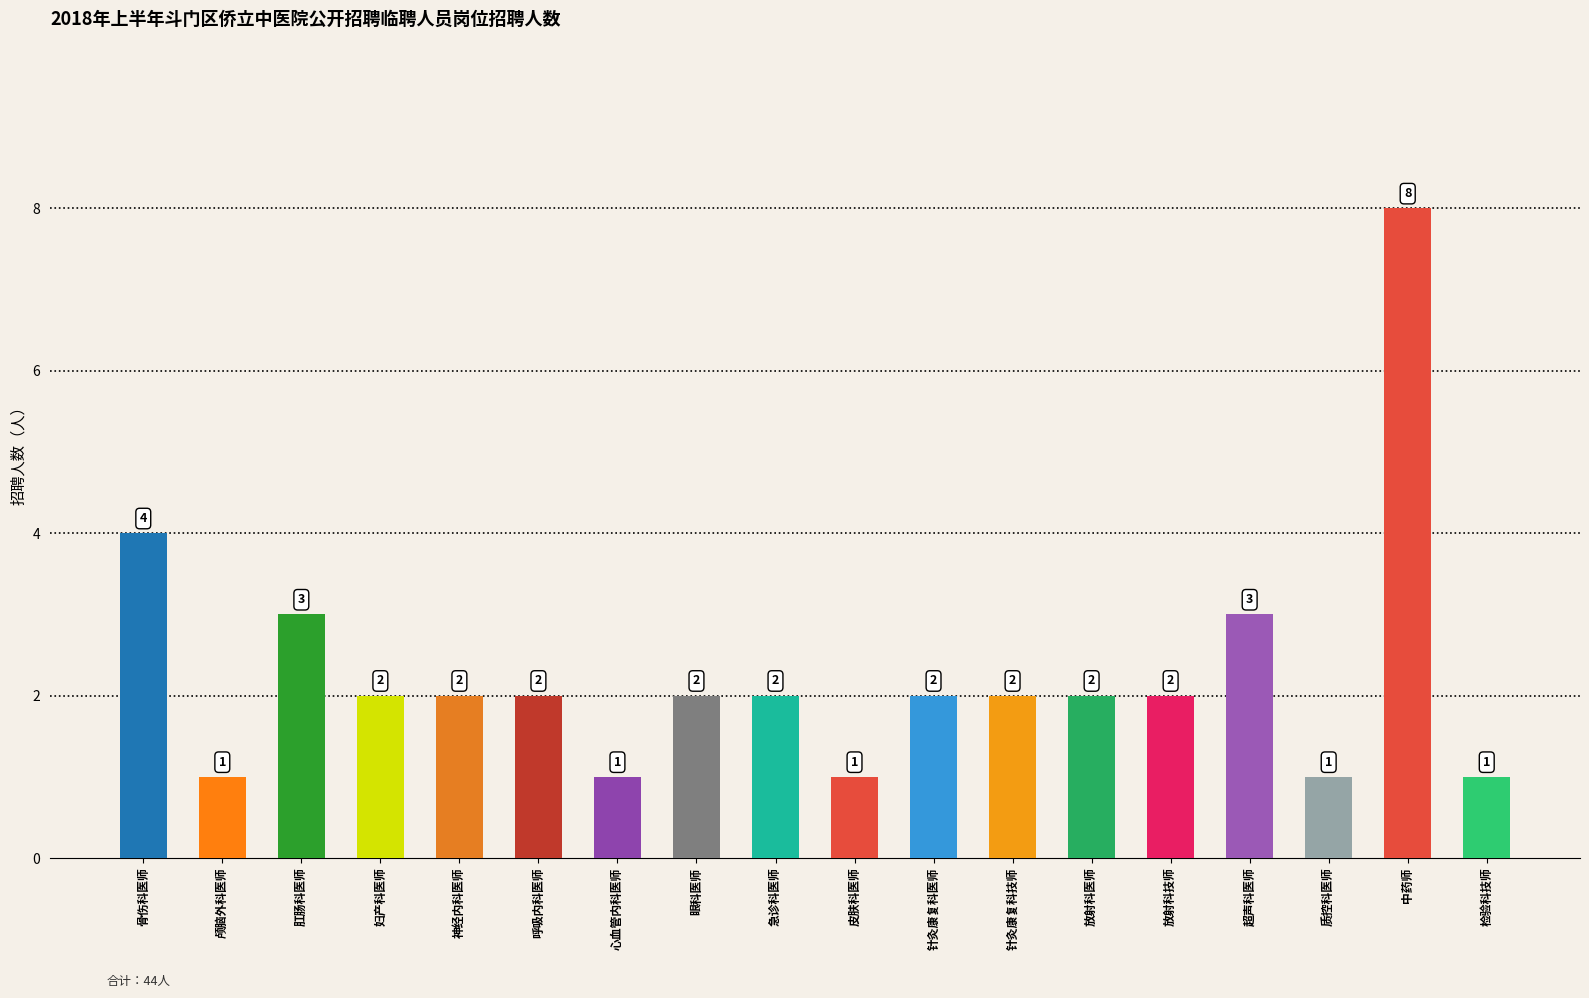

What is the difference between the maximum and minimum values?

7